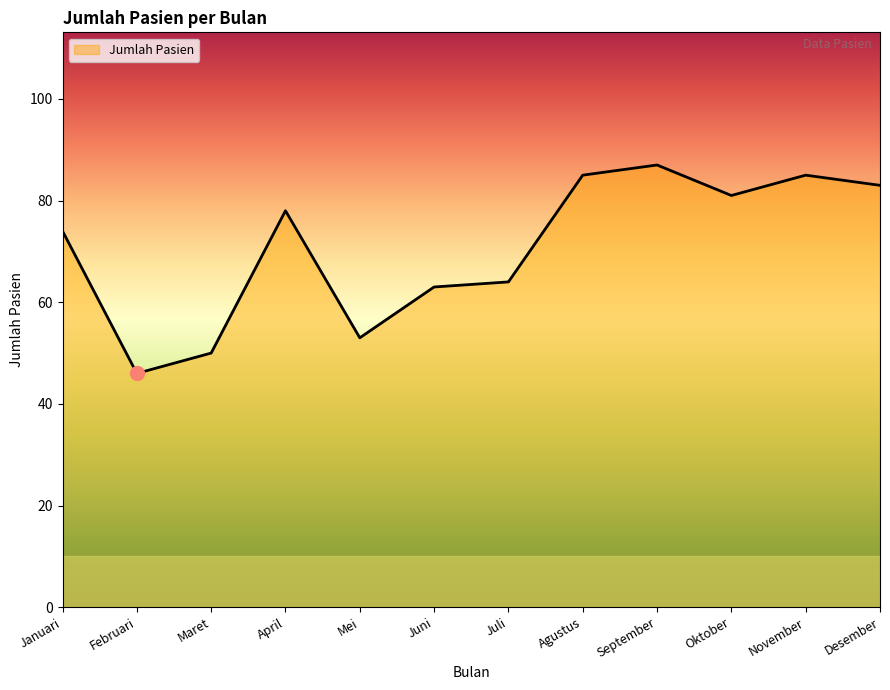

The chart shows a value of 85 at November. True or false?

True